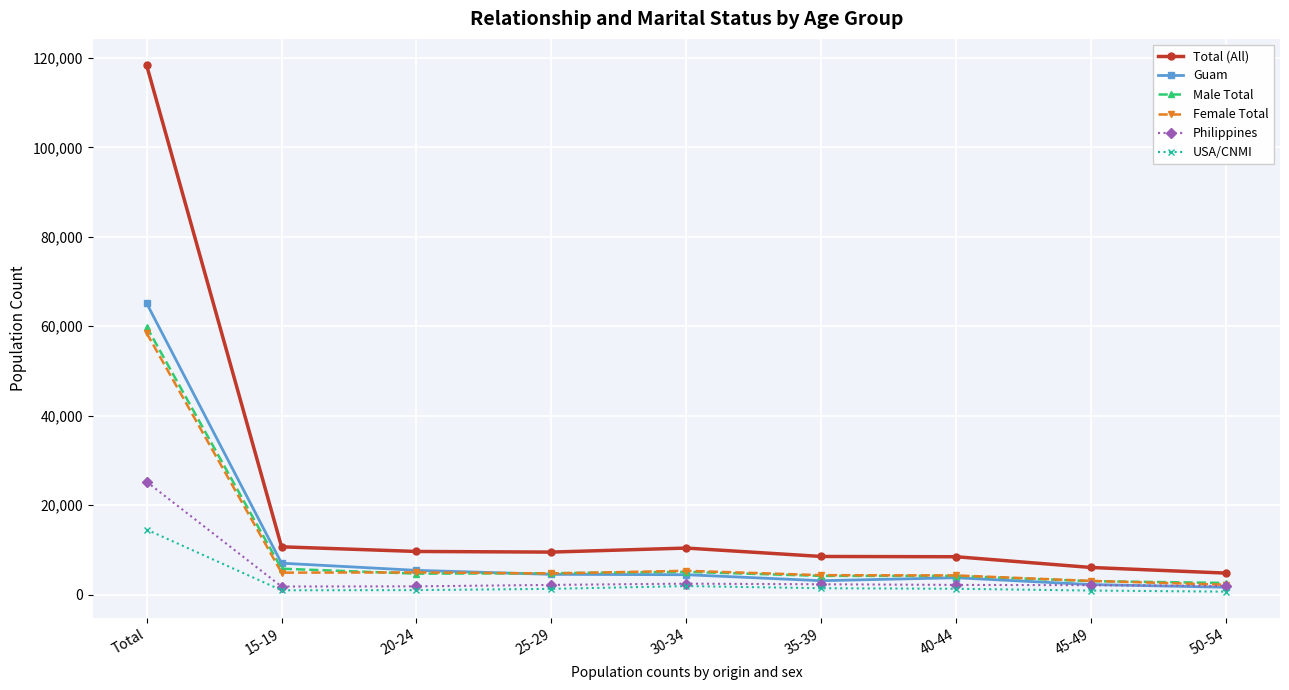

Is it true that Philippines equals 2160 at 40-44?

True